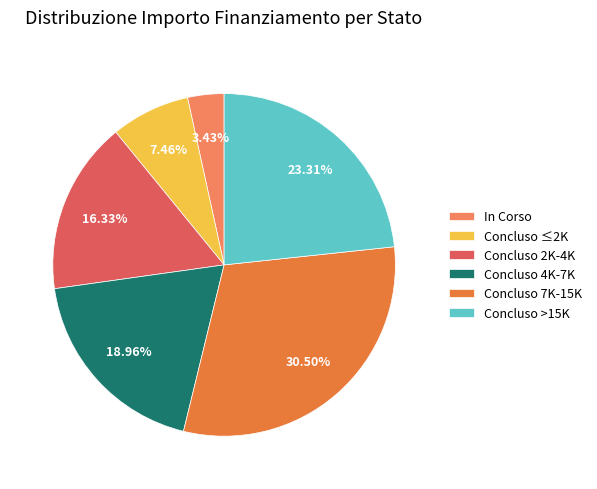

Approximately how many times larger is the value at Concluso ≤2K compared to Concluso >15K?

0.3